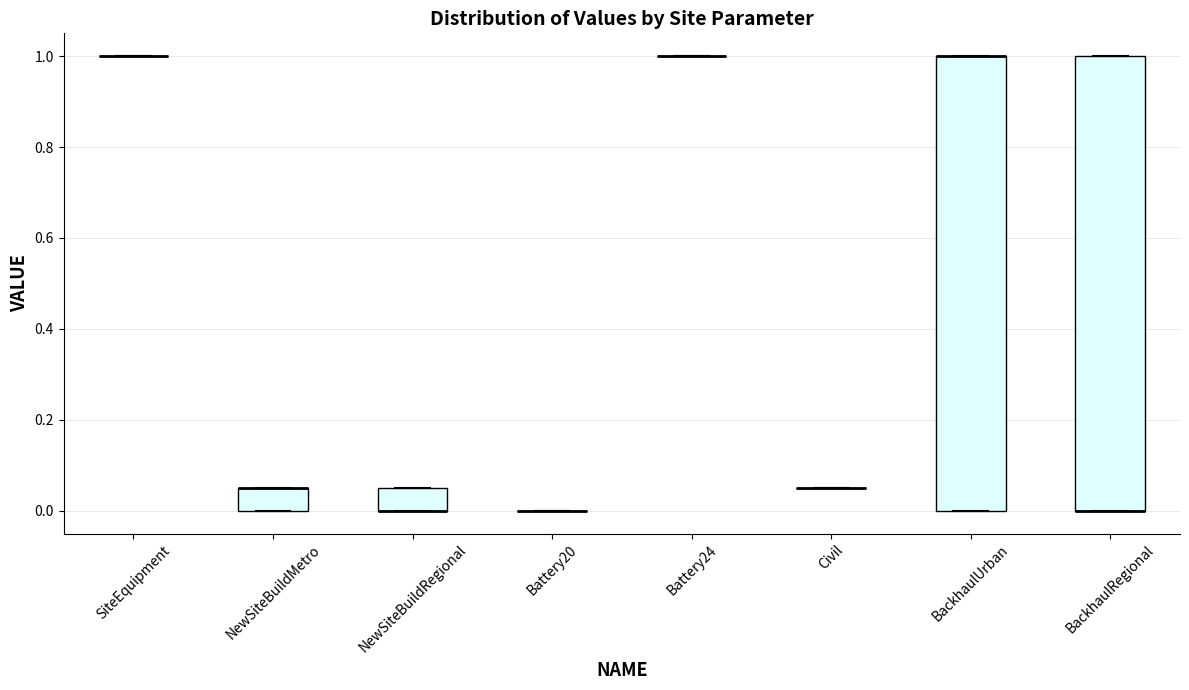

Reading left to right, read every box against the y-axis: the position of its median line, the range the box covers, and the ends of its whiskers. The values are not printed on the chart, so give them approximately, as read against the axis.

SiteEquipment: box collapsed to a line at 1.00, whiskers 1.00 to 1.00
NewSiteBuildMetro: median 0.06 (drawn on the box's upper edge), box 0.00 to 0.06, whiskers 0.00 to 0.06
NewSiteBuildRegional: median 0.00 (drawn on the box's lower edge), box 0.00 to 0.06, whiskers 0.00 to 0.06
Battery20: box collapsed to a line at 0.00, whiskers 0.00 to 0.00
Battery24: box collapsed to a line at 1.00, whiskers 1.00 to 1.00
Civil: box collapsed to a line at 0.06, whiskers 0.06 to 0.06
BackhaulUrban: median 1.00 (drawn on the box's upper edge), box 0.00 to 1.00, whiskers 0.00 to 1.00
BackhaulRegional: median 0.00 (drawn on the box's lower edge), box 0.00 to 1.00, whiskers 0.00 to 1.00